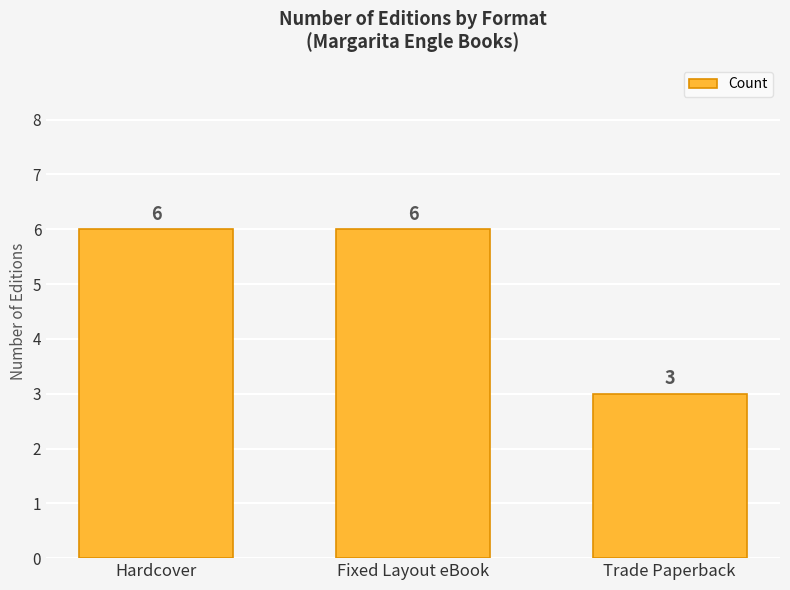

What is the ratio of the value at Trade Paperback to the value at Fixed Layout eBook?

0.5